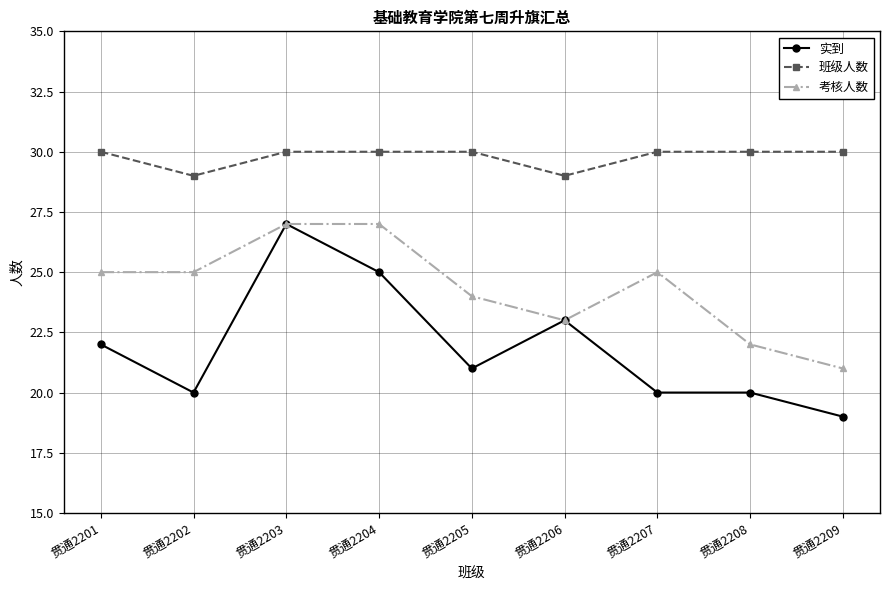

Does the chart display data point markers on the line(s)?

Yes